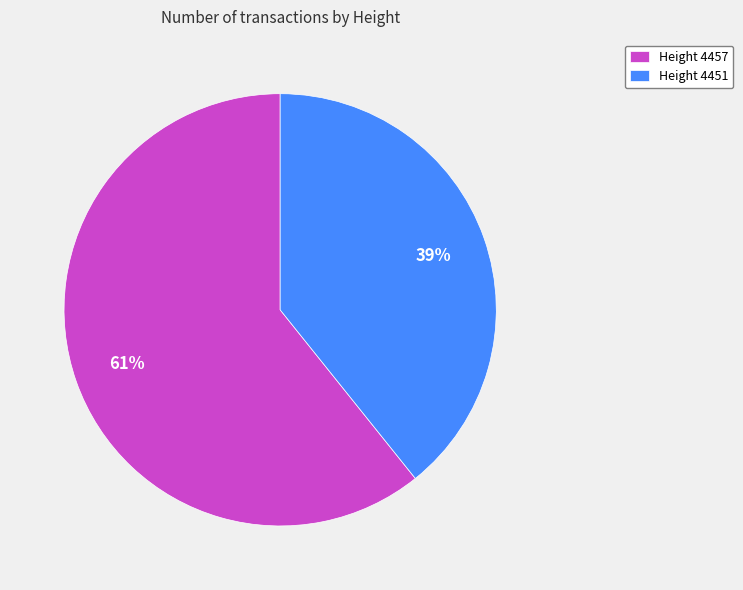

To the nearest percent, what is the combined percentage of Height 4457 and Height 4451?

100%